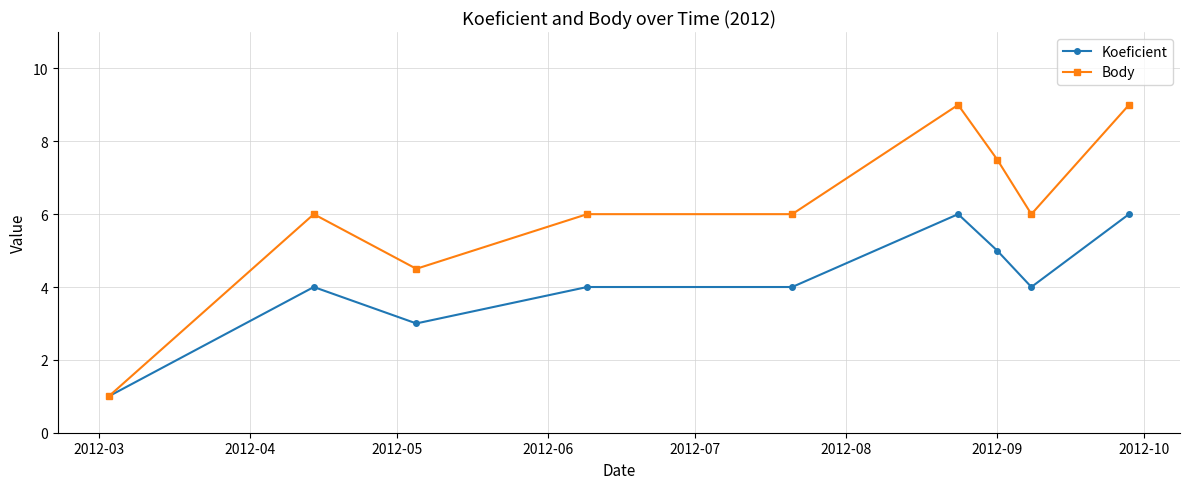

What is the smallest value displayed?

1.0